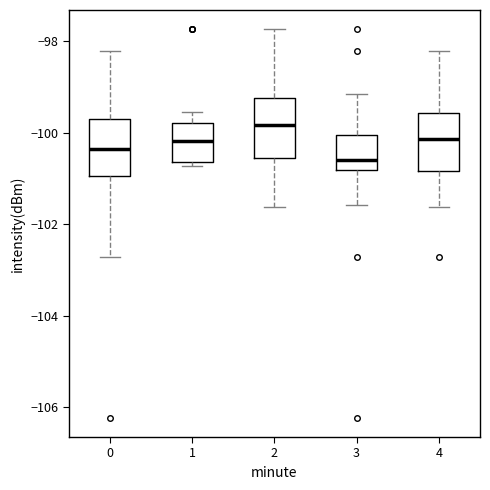

Where does the lower whisker of the box at x = 4 end on the y-axis? The values are not printed on the chart, so give them approximately, as read against the axis.

-101.6